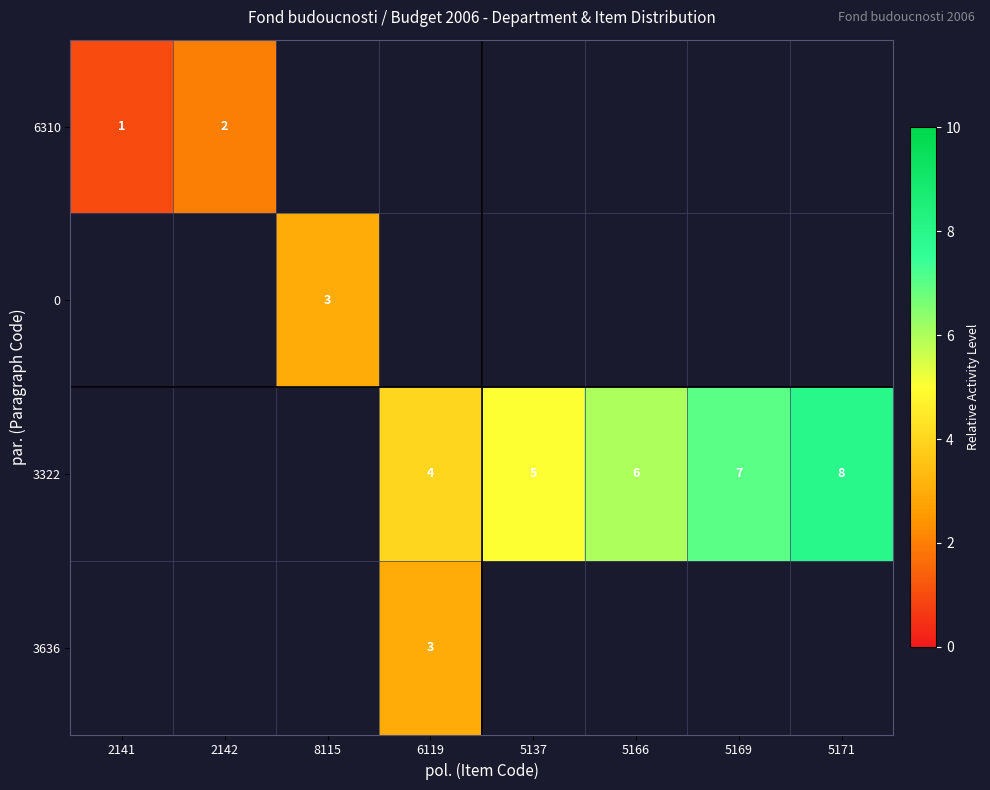

Is it true that 3322 equals 11 at 5171?

False